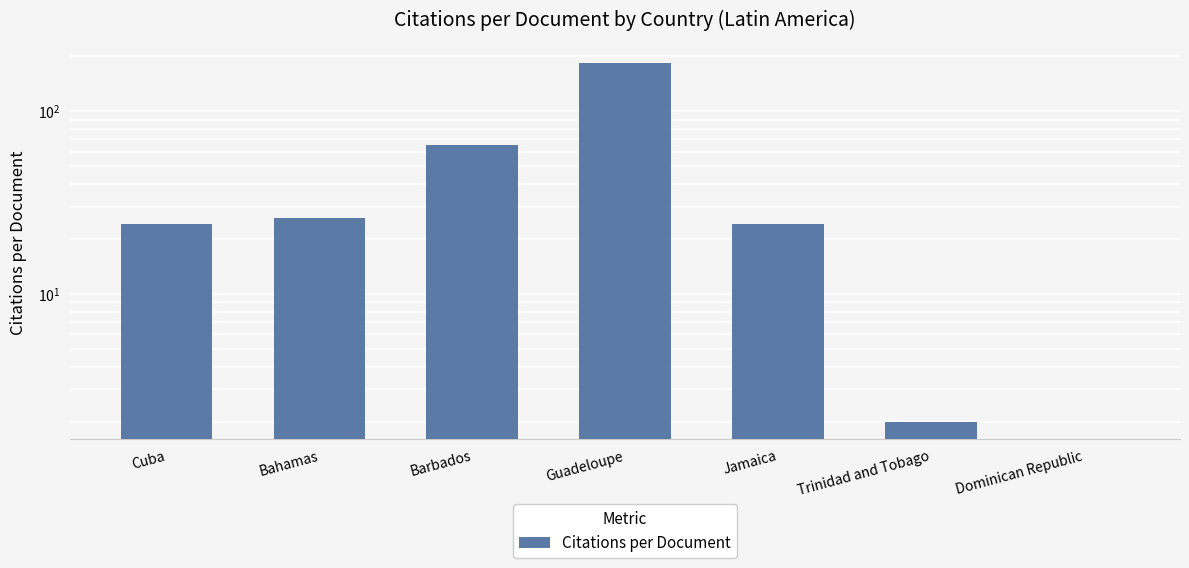

Reading left to right, what are all the values shown in this chart?

24	26	65	183	24	2	0